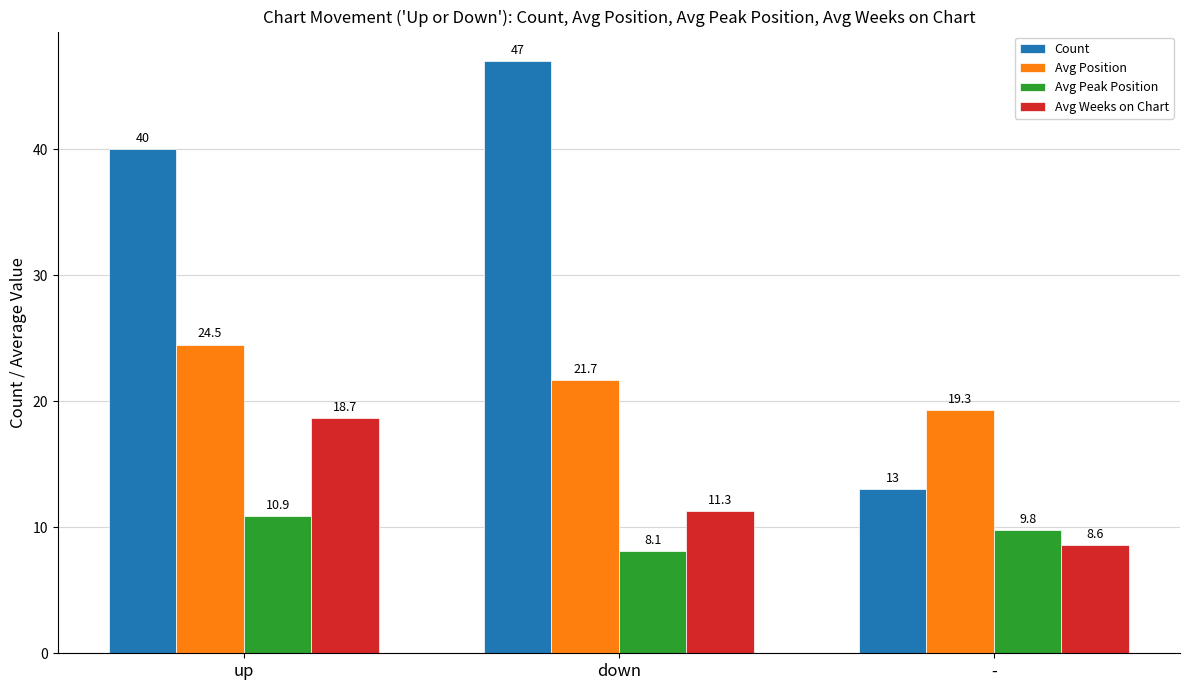

Is the value of Avg Peak Position at down greater than the value of Avg Weeks on Chart at -?

No